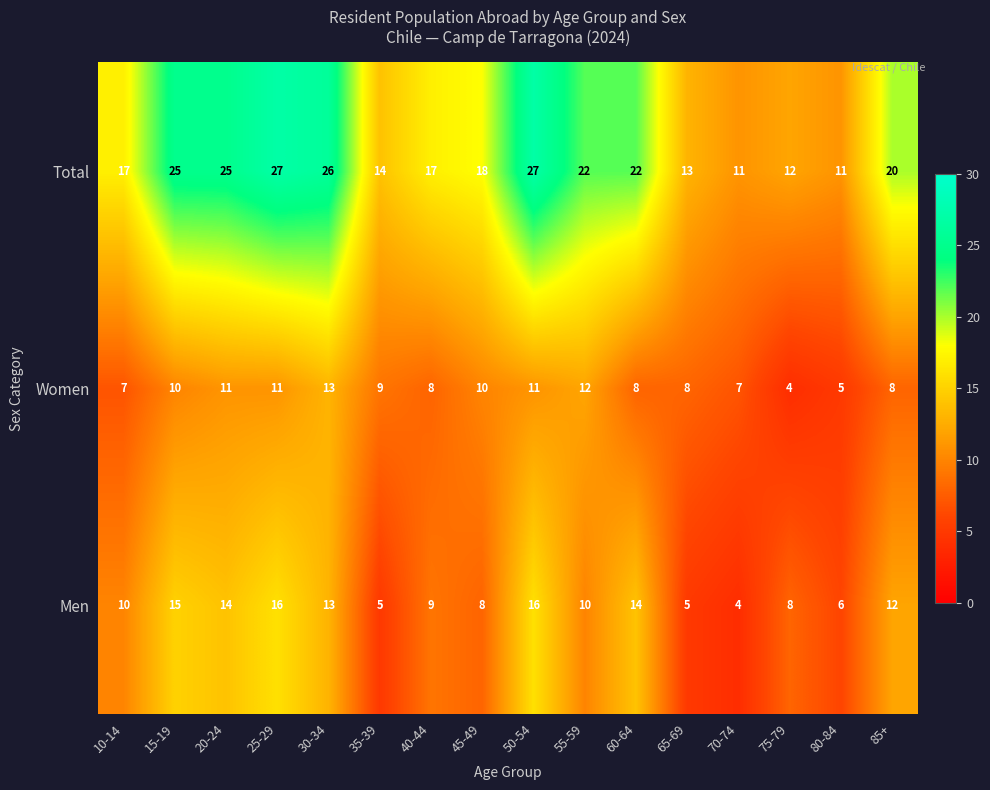

List the series in order of their peak value, lowest first.

Women, Men, Total